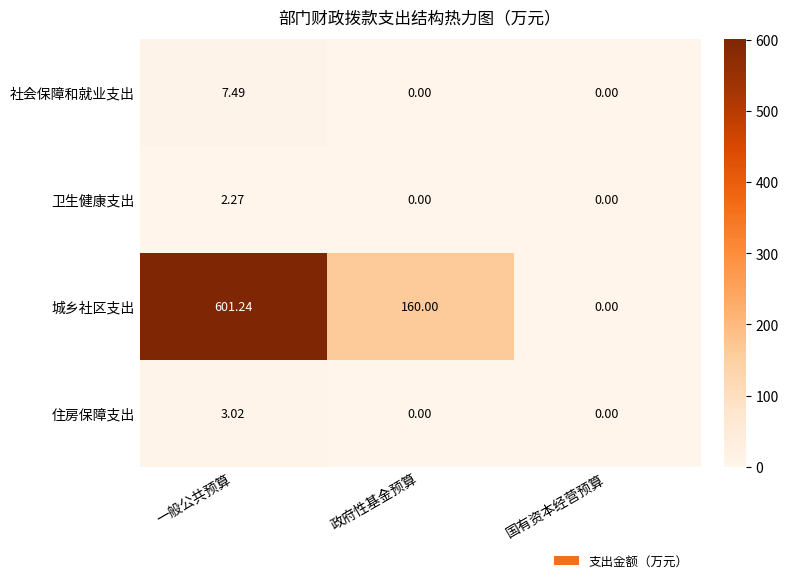

Which series has the widest spread of values?

城乡社区支出